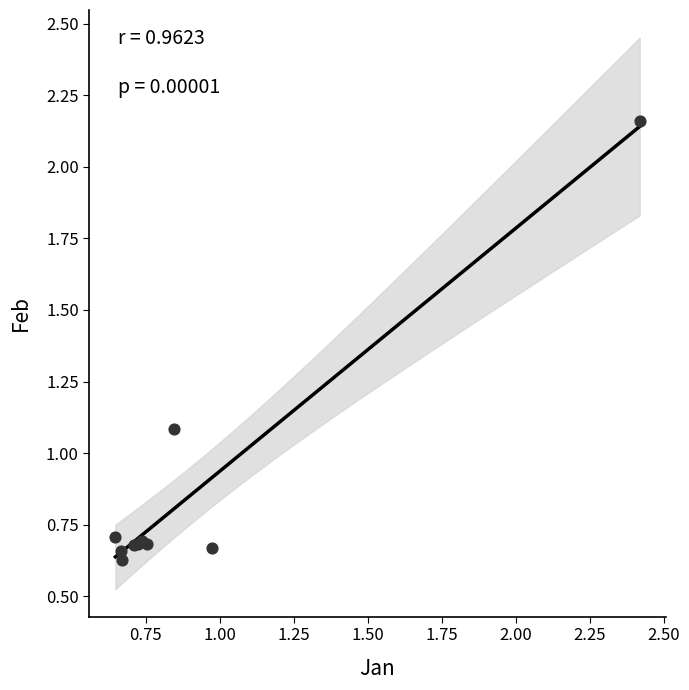

What Y value in the scatter plot is closest to 1?

1.1